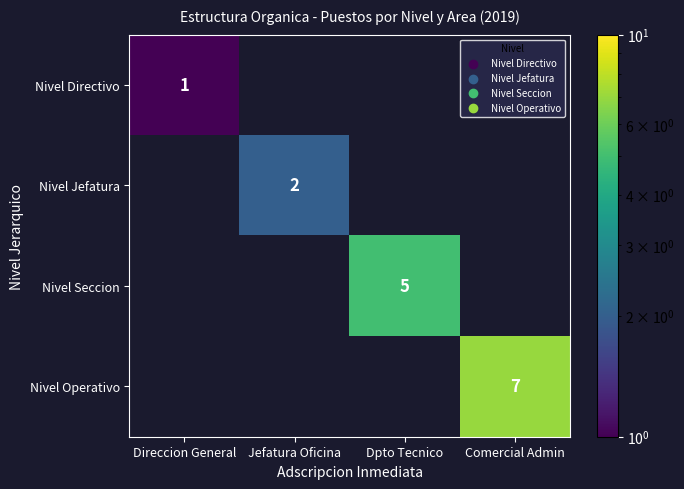

The value of Nivel Jefatura at Jefatura Oficina is 3. True or false?

False